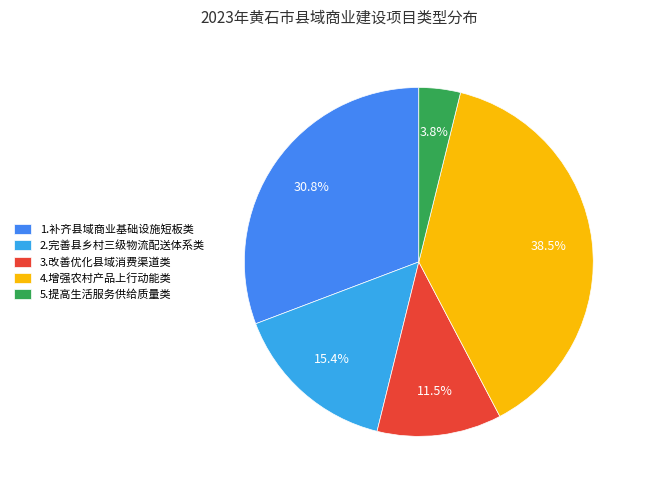

Count the number of slices in the pie.

5